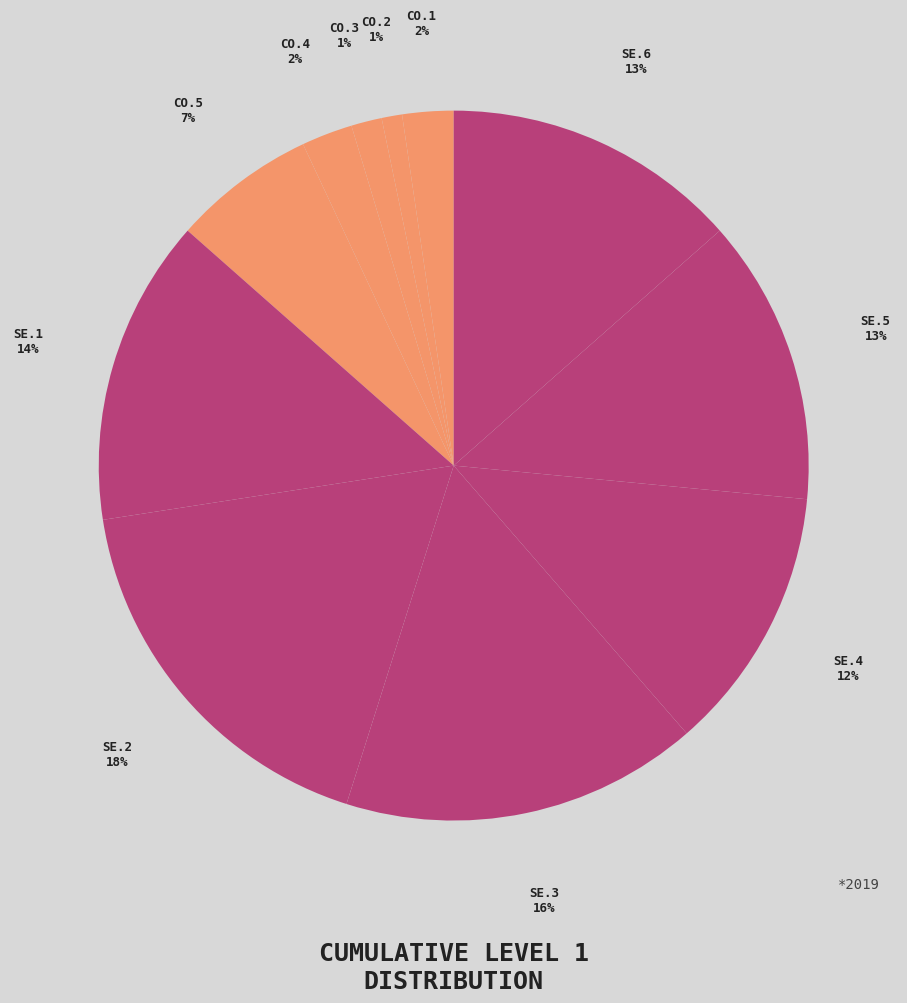

Which slice is the largest?

SE.2